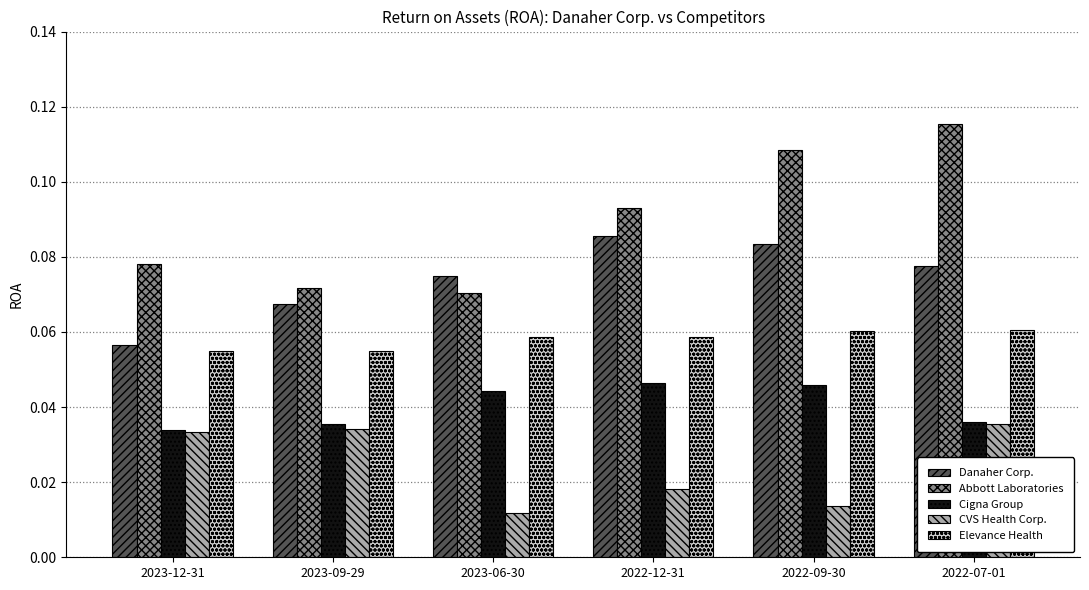

Which category has the lowest value in the Danaher Corp. series?

2023-12-31